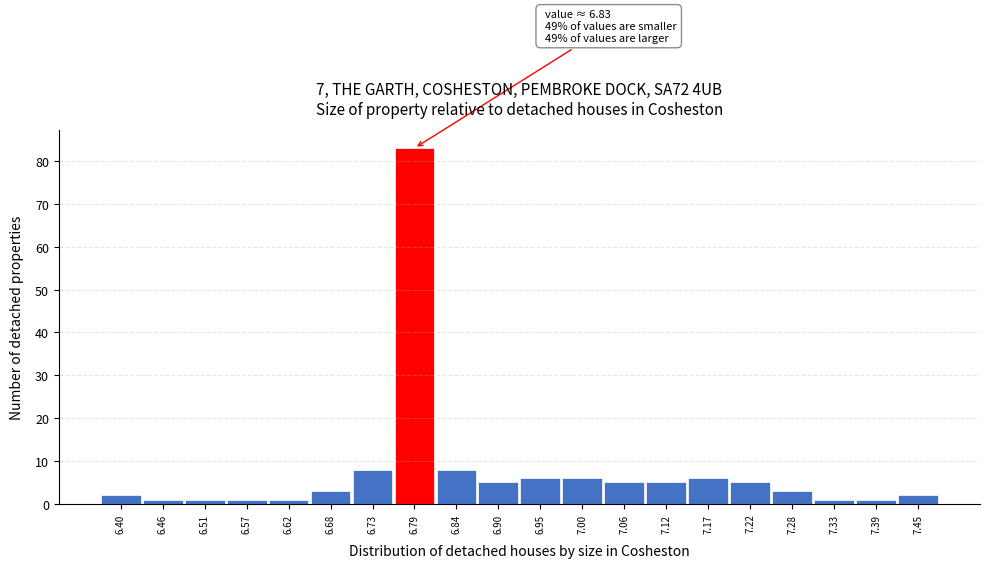

Reading right to left, extract all data points from this chart.

7.45=2	7.39=1	7.33=1	7.28=3	7.22=5	7.17=6	7.12=5	7.06=5	7.00=6	6.95=6	6.90=5	6.84=8	6.79=83	6.73=8	6.68=3	6.62=1	6.57=1	6.51=1	6.46=1	6.40=2